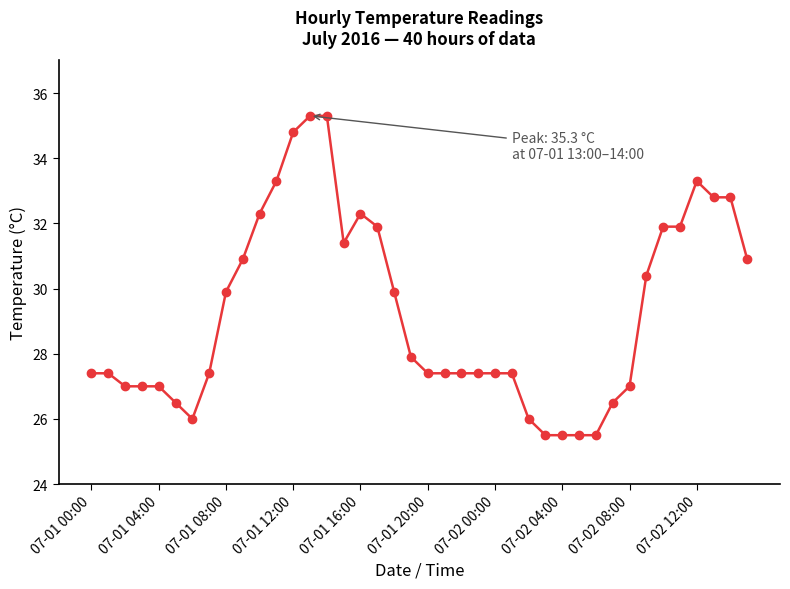

What is the smallest value displayed?

25.5